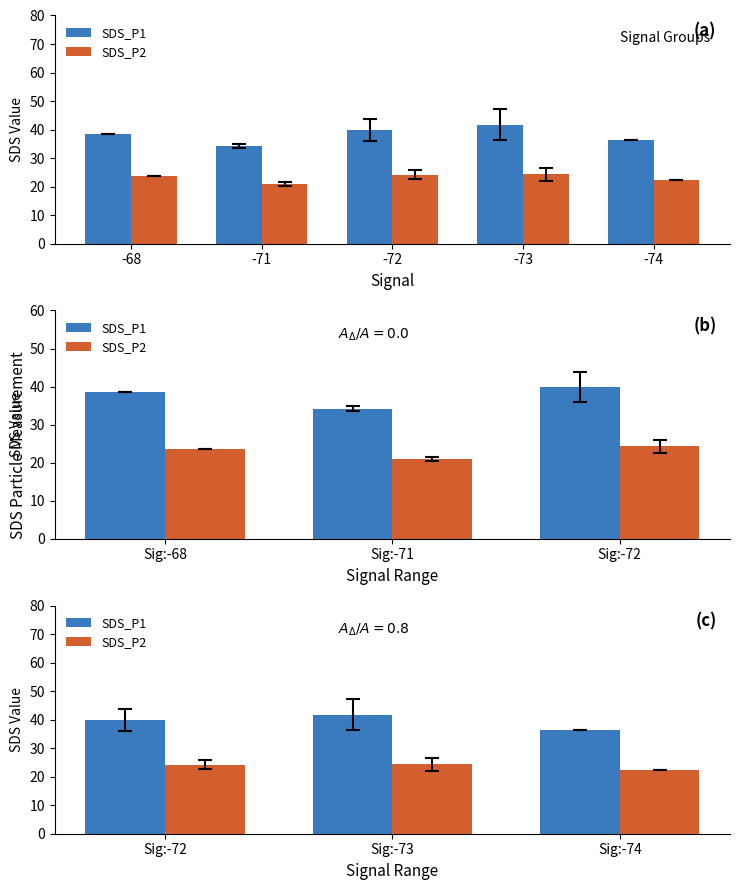

Count the number of categories in the chart.

3